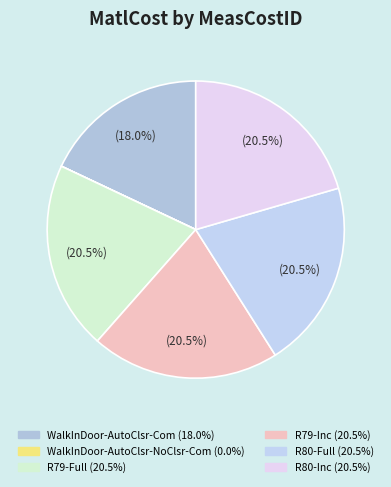

Which has a higher value, R79-Full or R80-Inc?

R79-Full